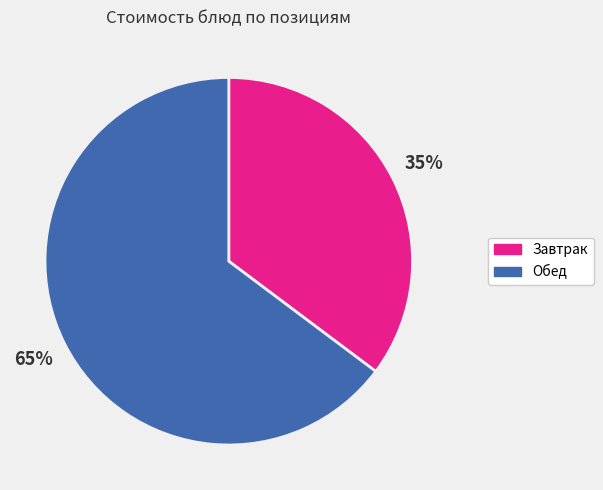

To the nearest percent, what is the difference between the Обед and Завтрак slice percentages?

30%